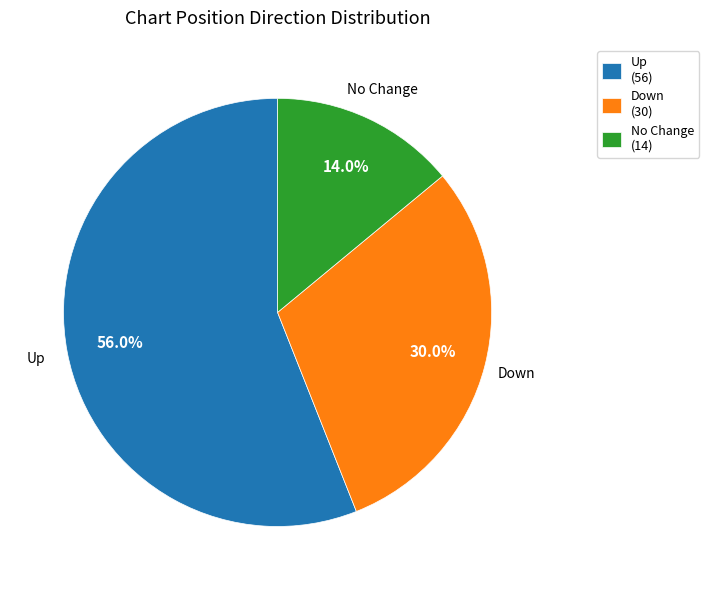

Between No Change (14) and Down (30), which is larger?

Down (30)